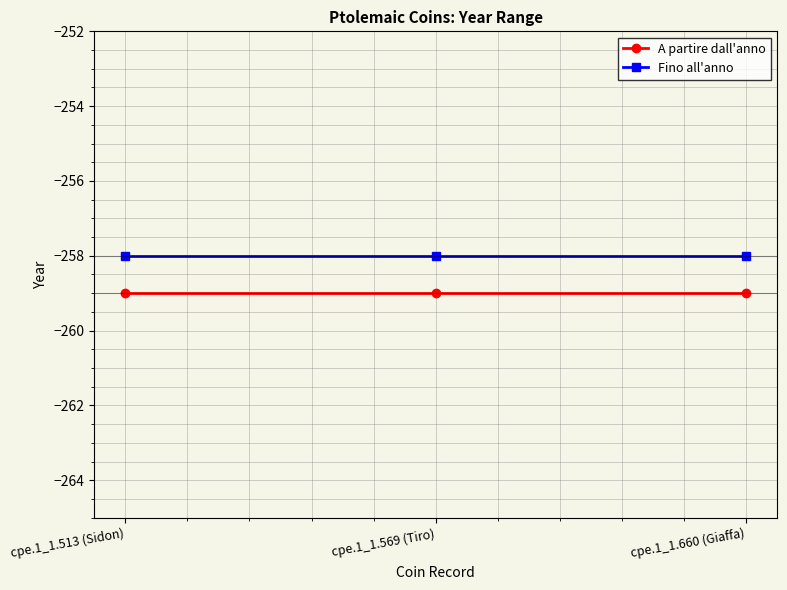

What is the approximate value of A partire dall'anno at cpe.1_1.569 (Tiro)?

-259